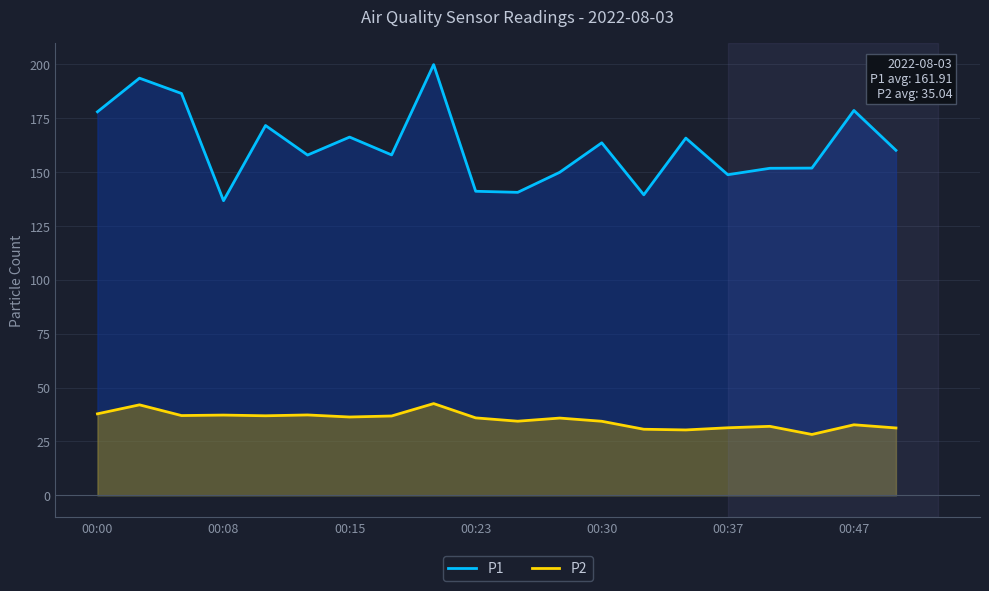

Reading right to left, transcribe all the data shown in this chart.

P1: 160.0	178.5	151.8	151.7	148.7	165.7	139.4	163.5	149.8	140.5	141.0	199.8	157.9	166.2	157.8	171.5	136.7	186.4	193.5	177.9
P2: 31.2	32.7	28.2	32.0	31.3	30.3	30.6	34.4	35.8	34.4	35.9	42.5	36.8	36.3	37.3	36.9	37.2	37.0	42.0	37.8